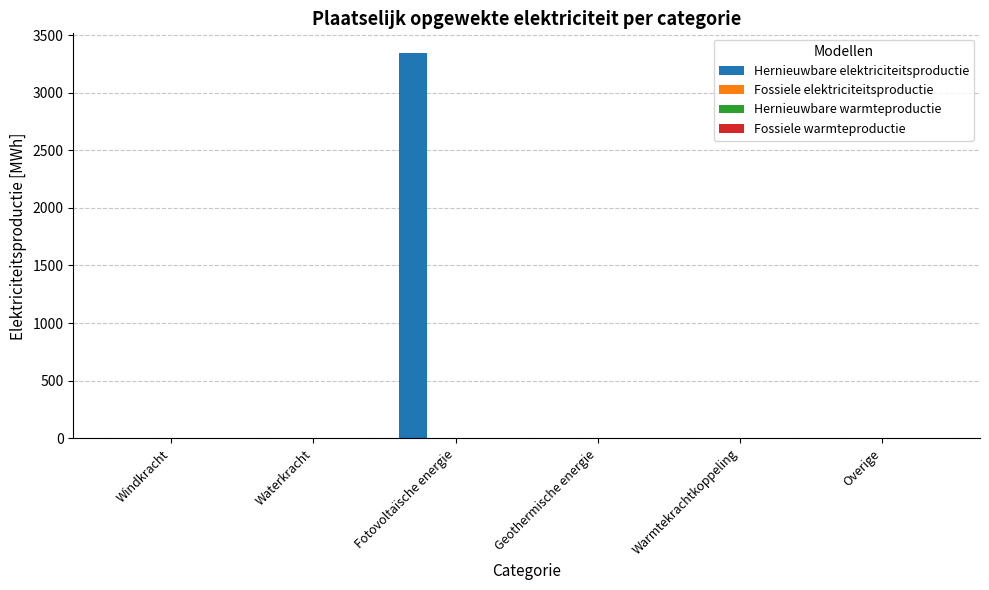

What is the greatest value displayed?

3347.5